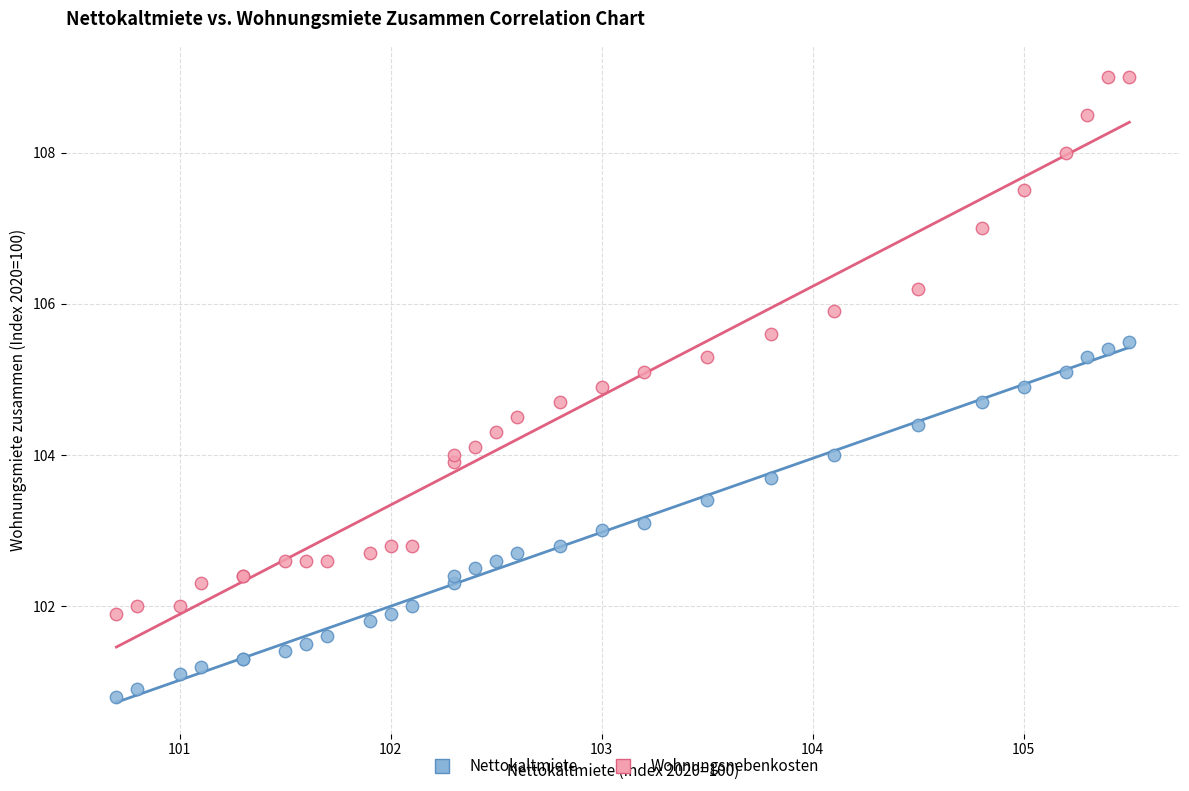

Which series has the widest spread of Y values?

Wohnungsnebenkosten